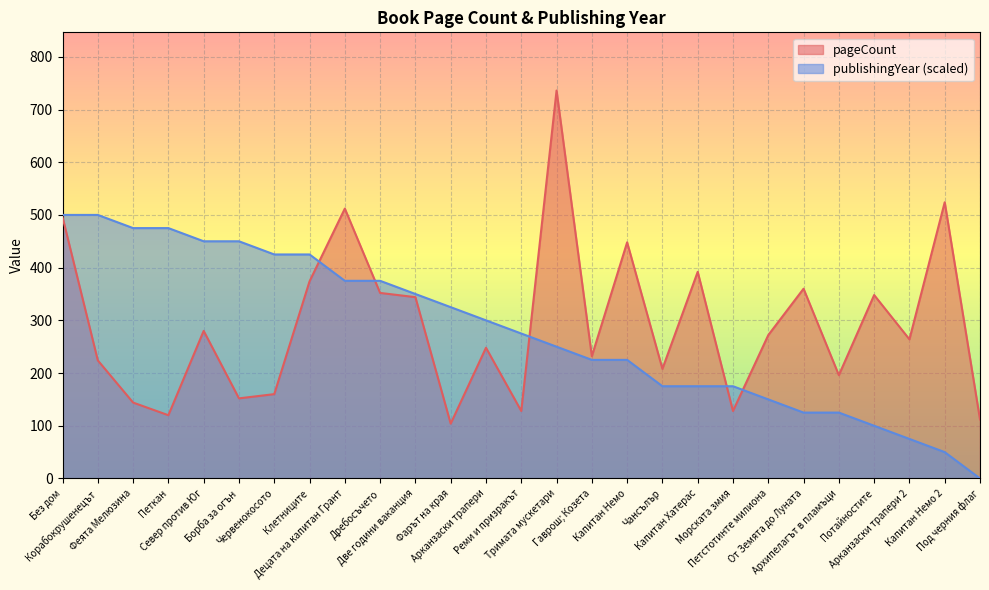

Reading left to right, extract all data points from this chart.

pageCount: 496	224	144	120	280	152	160	374	512	352	344	104	248	128	736	232	448	208	392	128	272	360	196	348	264	524	112
publishingYear: 500	500	475	475	450	450	425	425	375	375	350	325	300	275	250	225	225	175	175	175	150	125	125	100	75	50	0